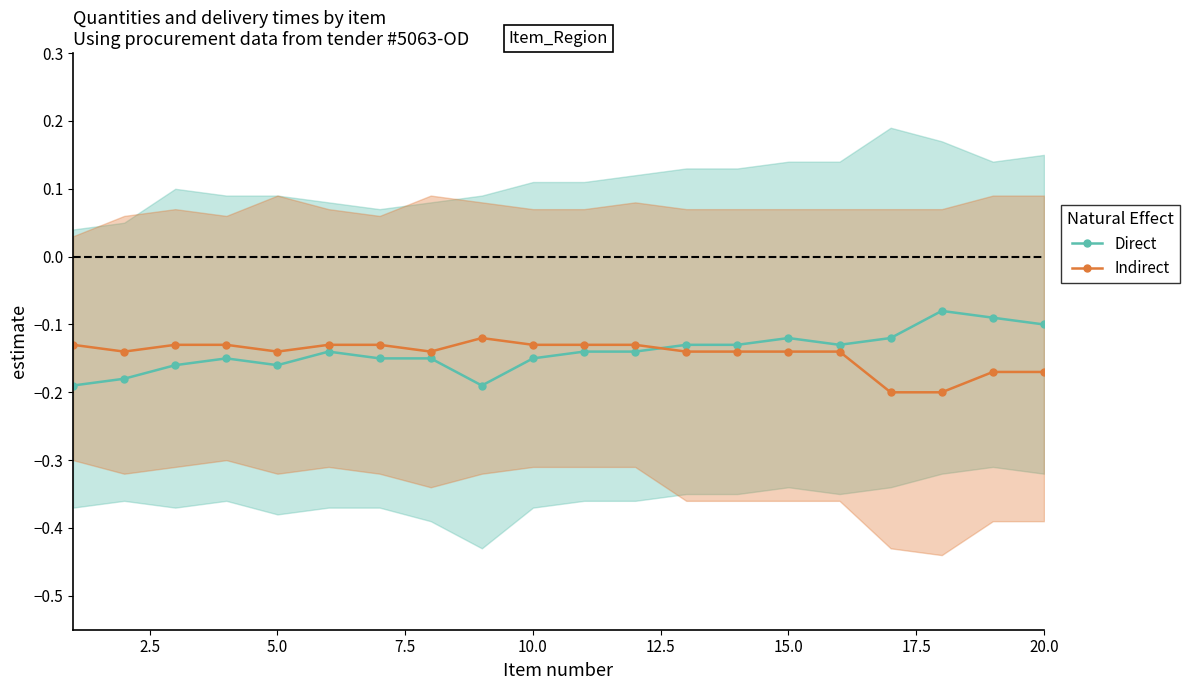

How many times do Indirect and Direct cross each other?

1